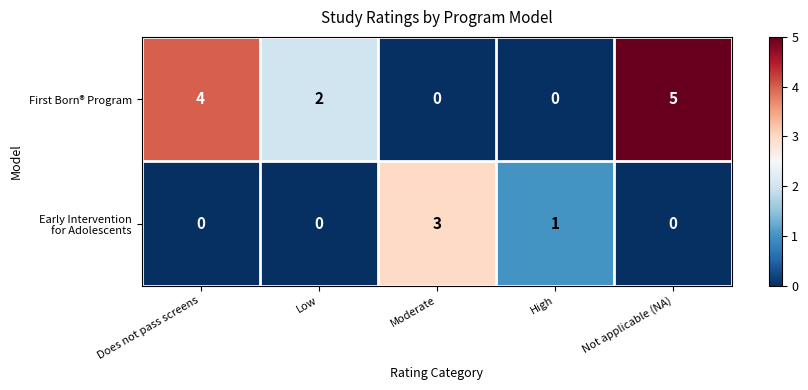

Is it true that First Born® Program equals 3 at Not applicable (NA)?

False